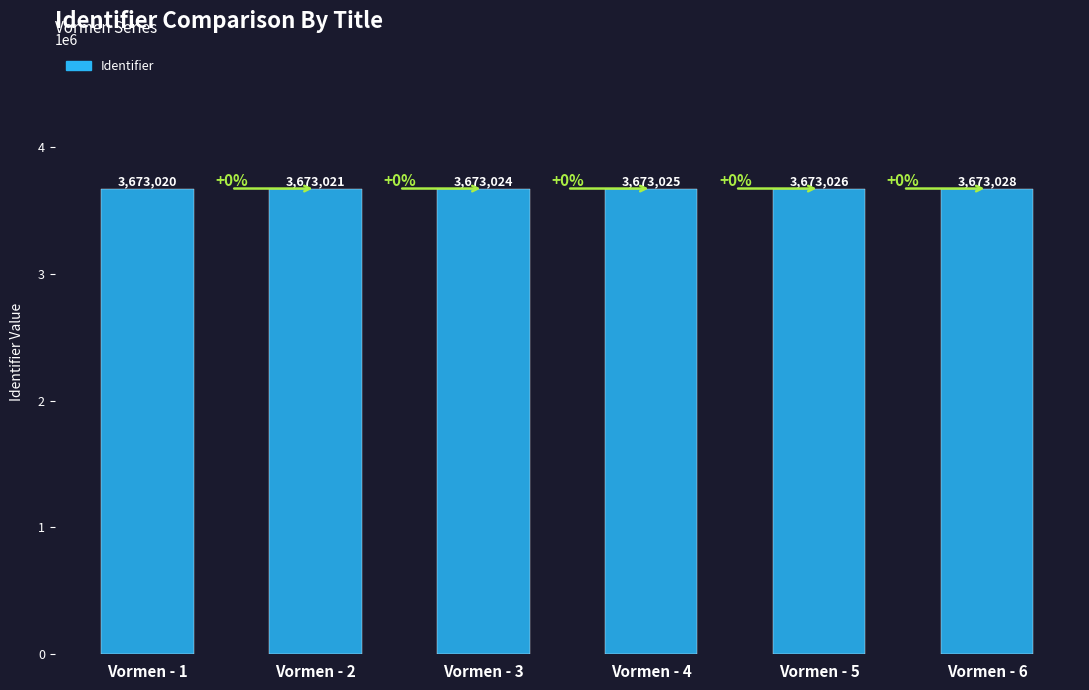

Count the number of categories in the chart.

6